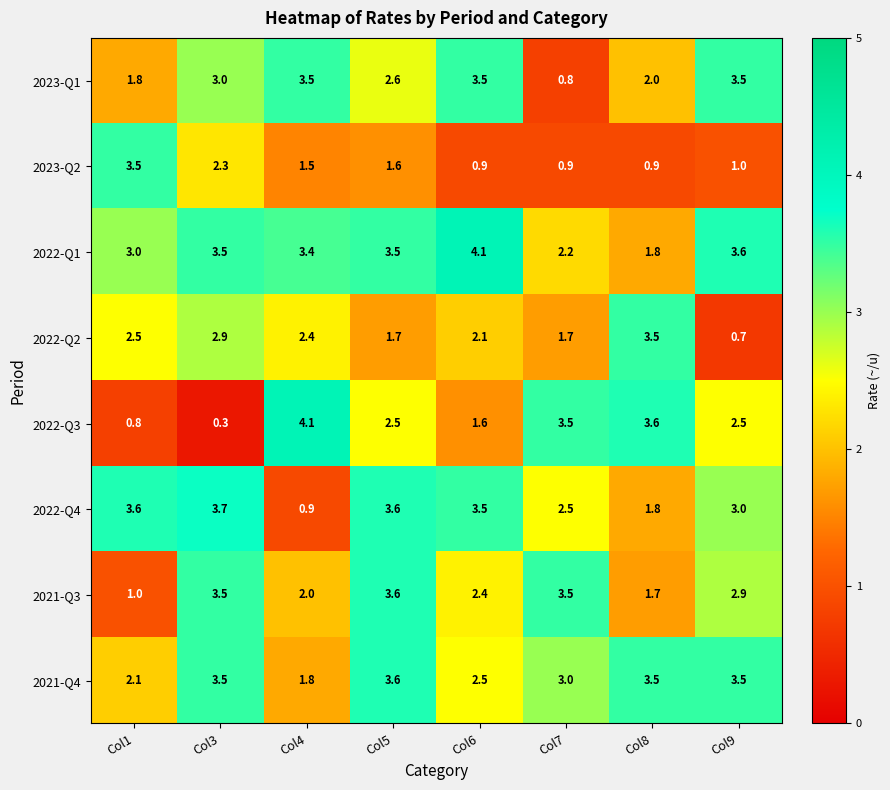

Where is 2022-Q1 nearest to the value 2?

Col8